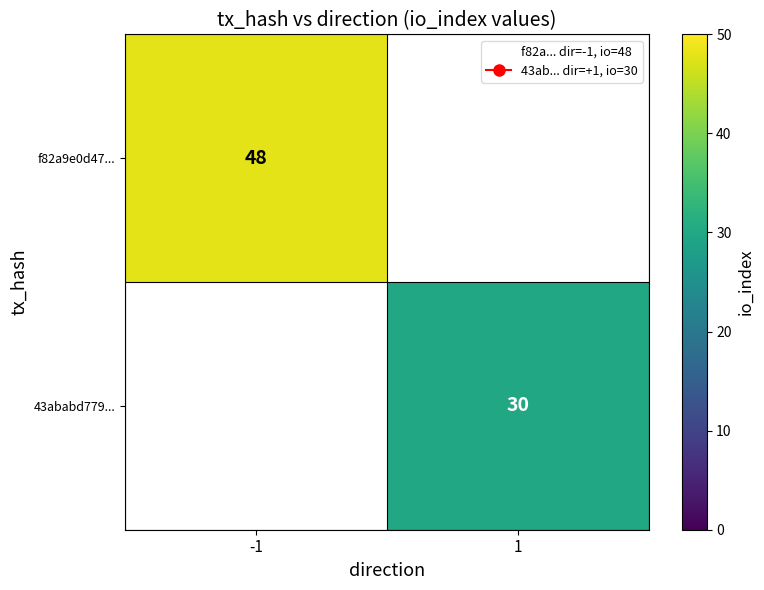

Which label corresponds to the largest value in the chart?

-1